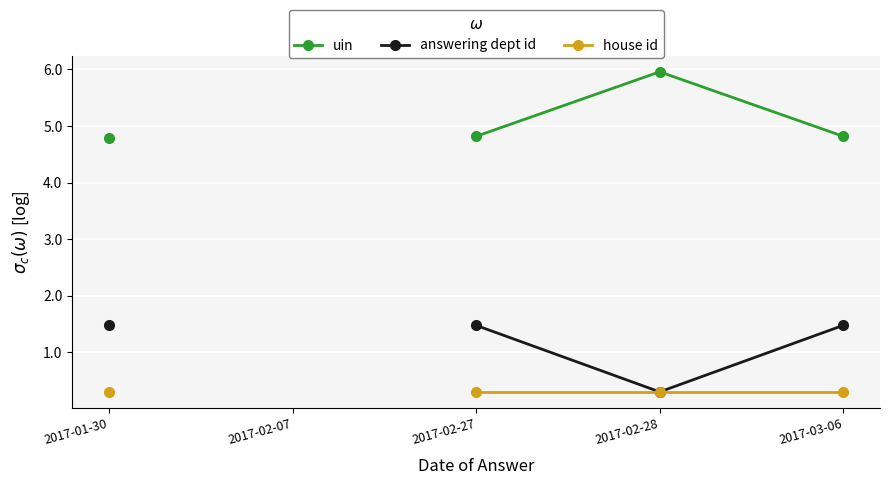

At which category is the sum across all series the highest?

2017-03-06